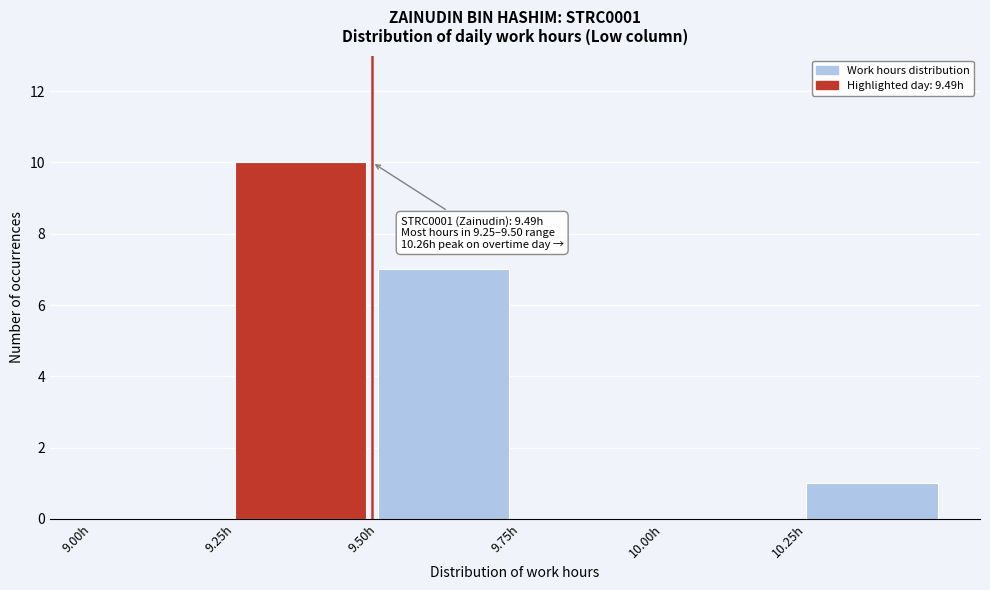

Over which range of the x-axis is the bar tallest?

9.25 to 9.50